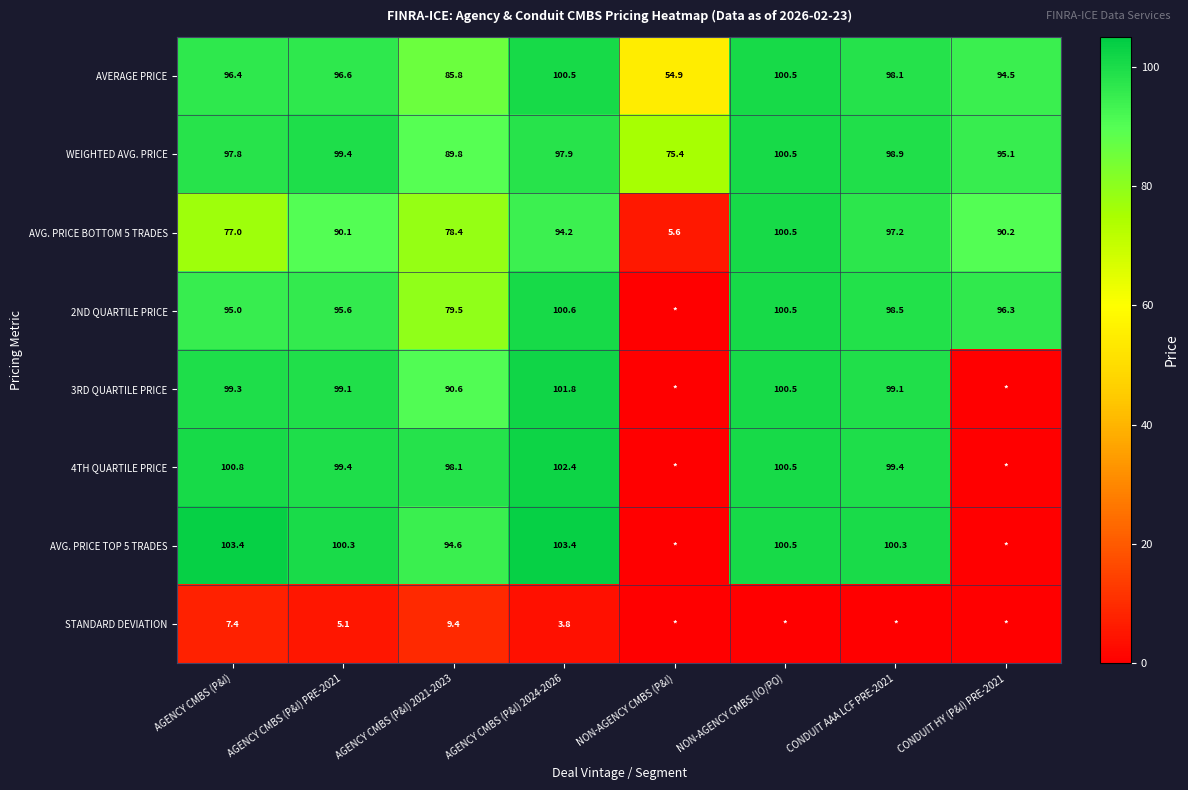

At which label does AVG. PRICE BOTTOM 5 TRADES first exceed 90?

AGENCY CMBS (P&I) PRE-2021